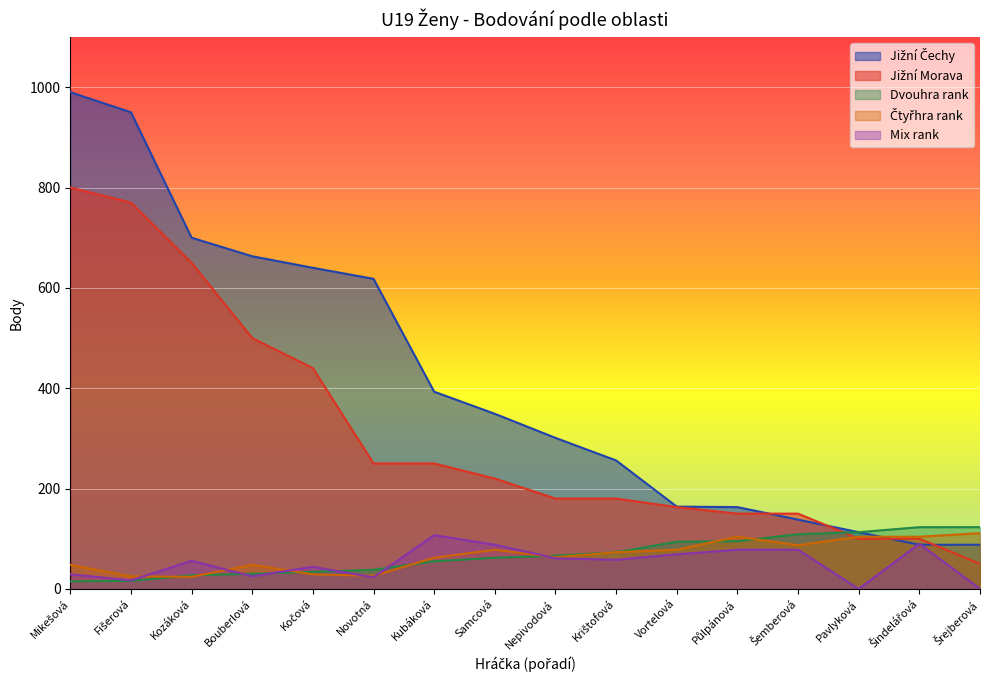

Rank the series at Nepivodová from highest to lowest value.

Jižní Čechy, Jižní Morava, Dvouhra rank, Čtyřhra rank, Mix rank